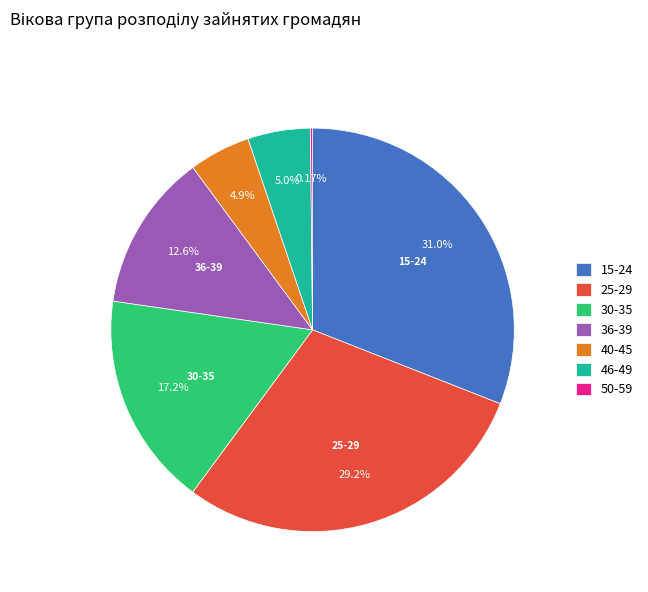

What is the ratio of the value at 25-29 to the value at 40-45?

5.9